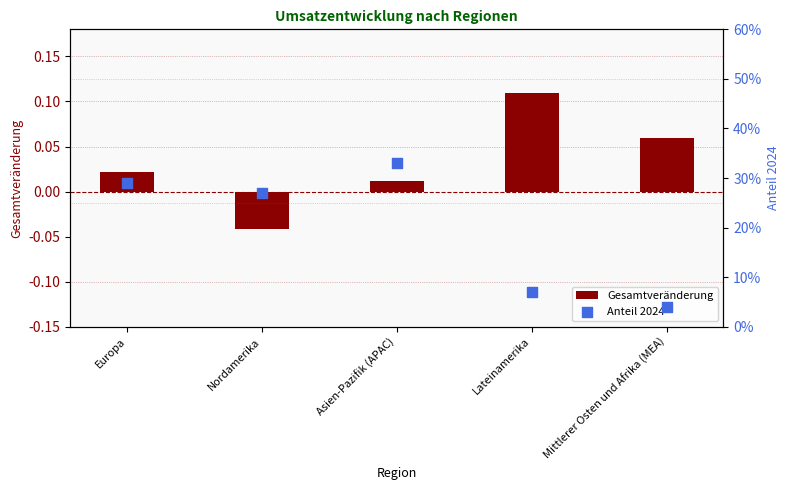

Which series has the largest Y range (max minus min)?

Anteil 2024